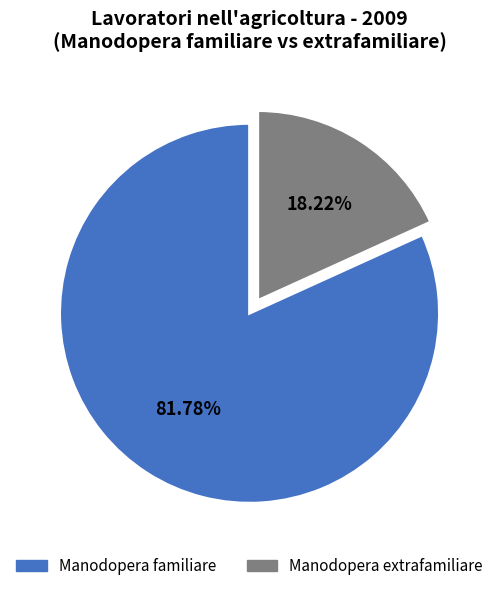

Does any single category account for the majority?

Yes